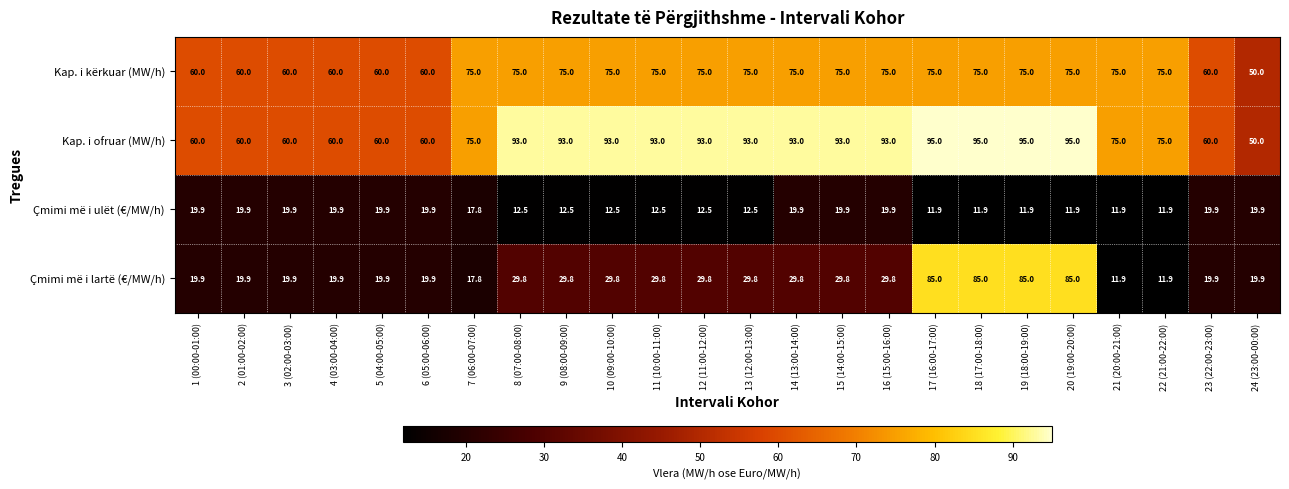

What is the minimum value shown in the chart?

11.9